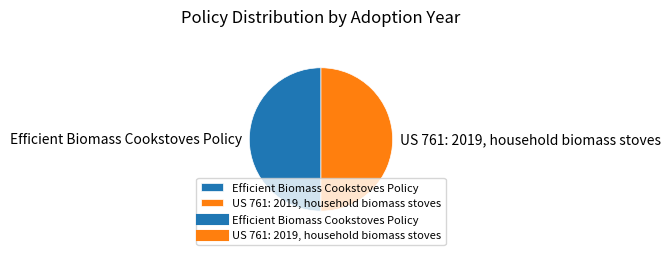

What is the ratio of the value at Efficient Biomass Cookstoves Policy to the value at US 761: 2019, household biomass stoves?

1.0